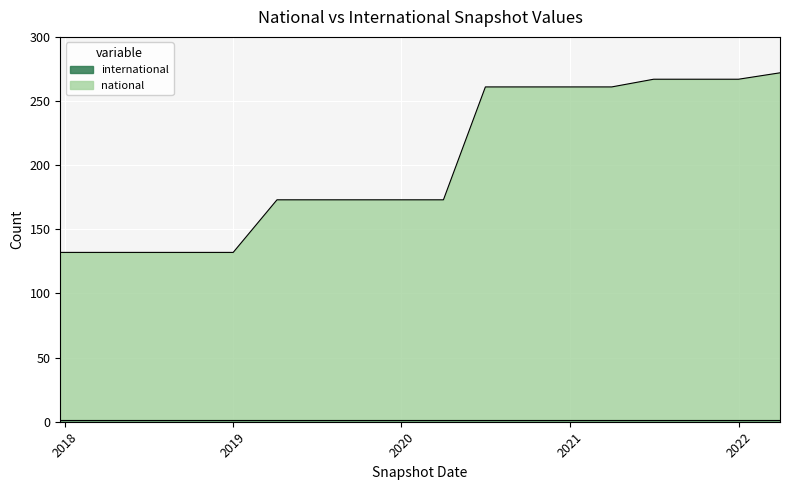

What is the sum of all values?

3642